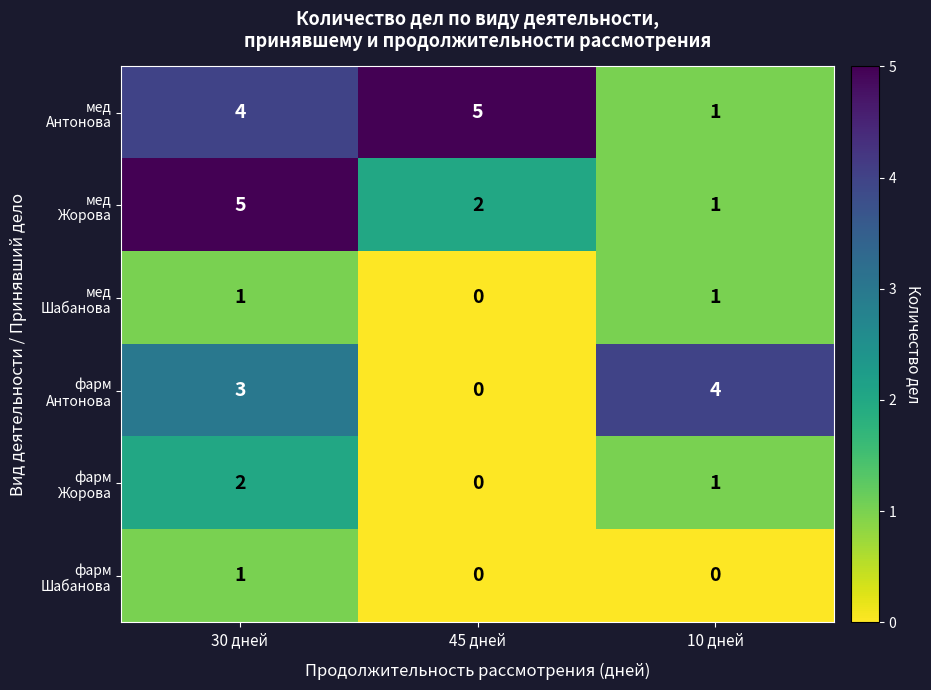

How many distinct data groups are displayed?

6